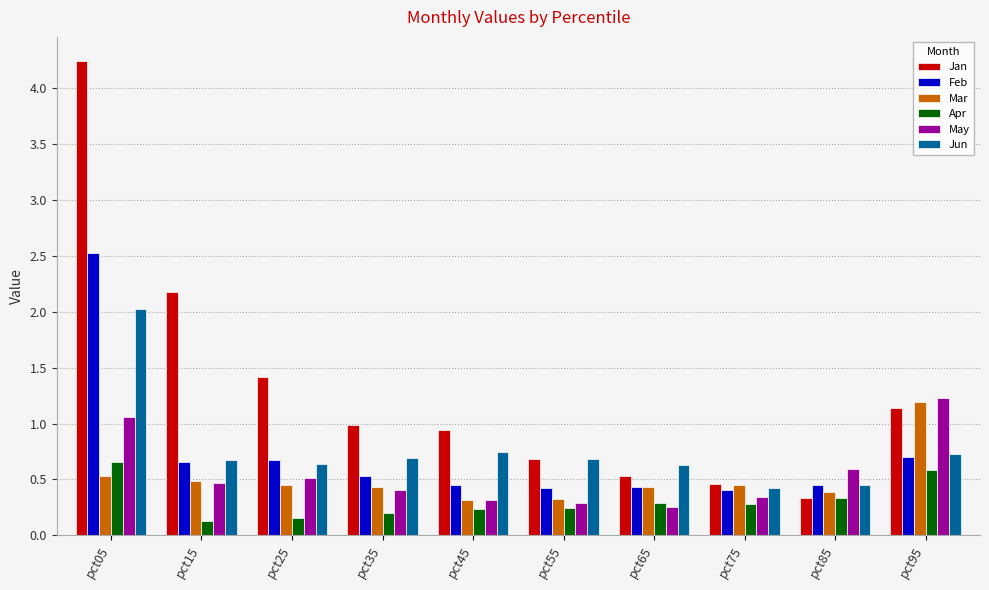

At which label does Jun reach its peak?

pct05